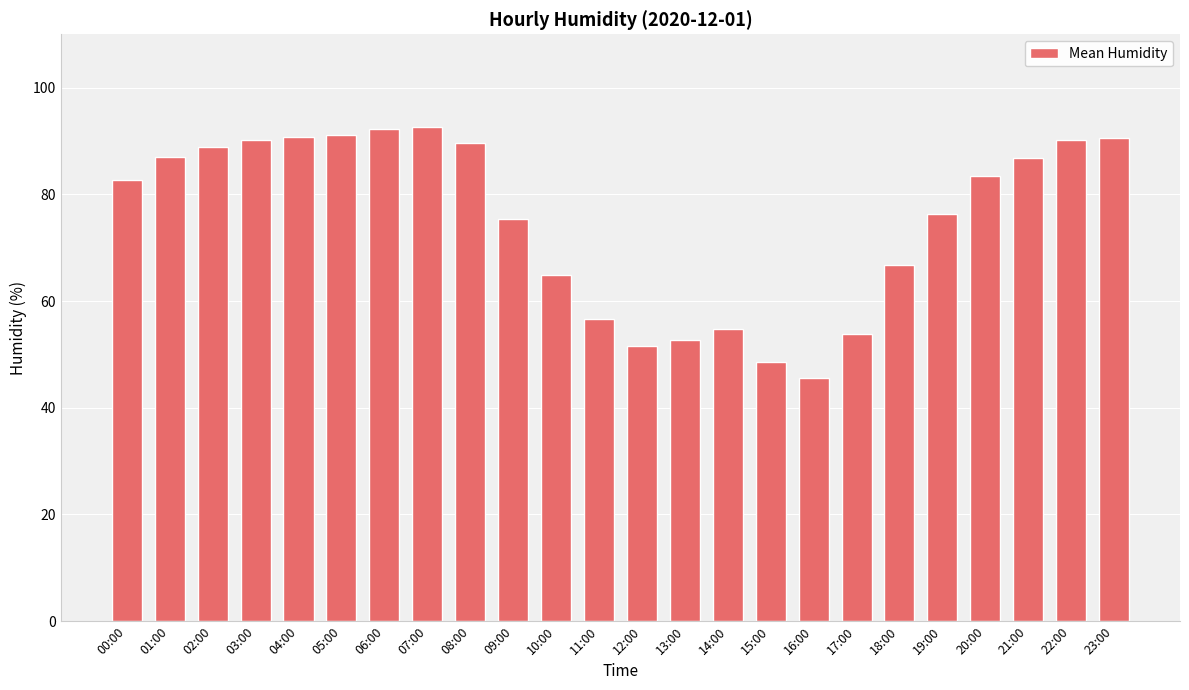

What is the maximum value shown in the chart?

92.6